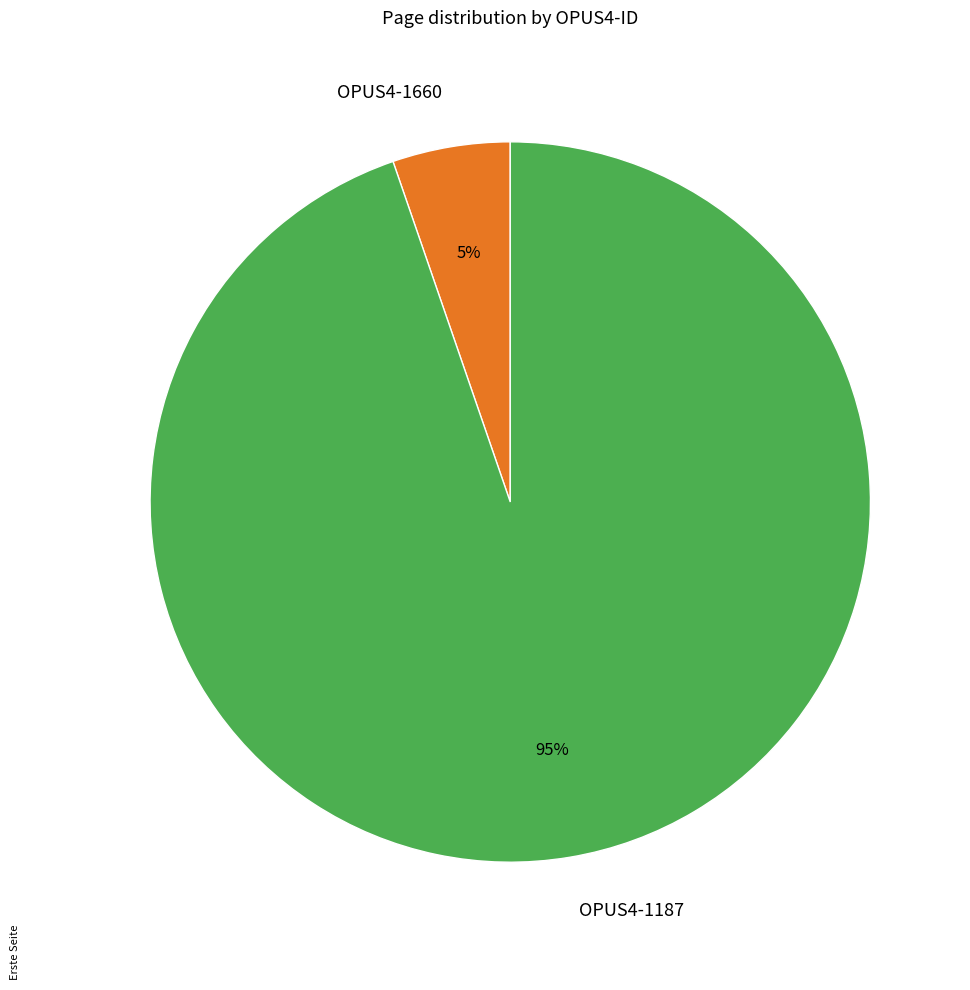

To the nearest percent, what is the combined percentage of OPUS4-1660 and OPUS4-1187?

100%